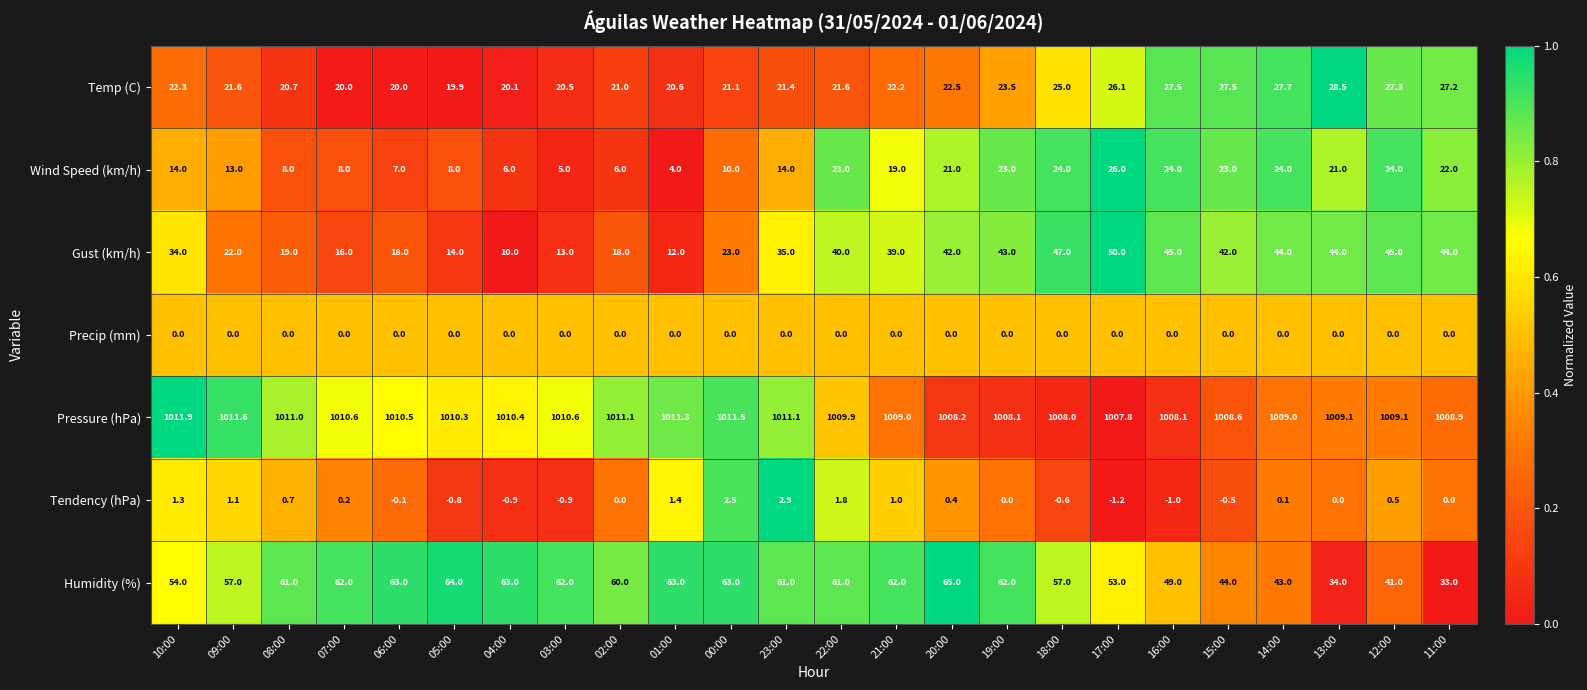

What is the difference between the highest and lowest values at 16:00?

1009.1